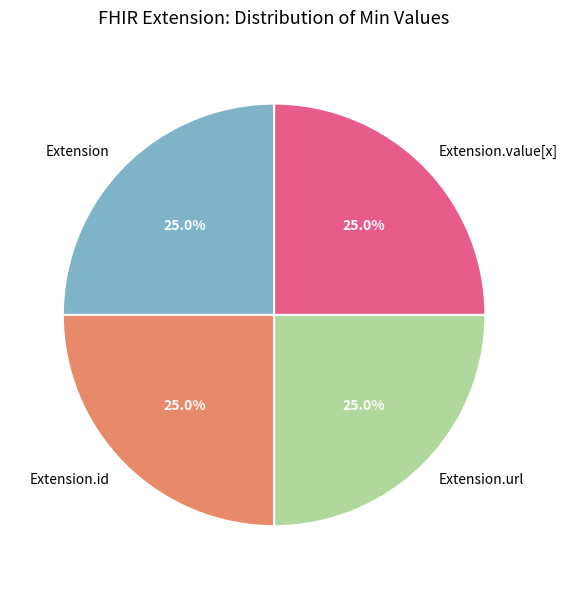

Is it true that Extension.value[x] is 36% of the pie?

False